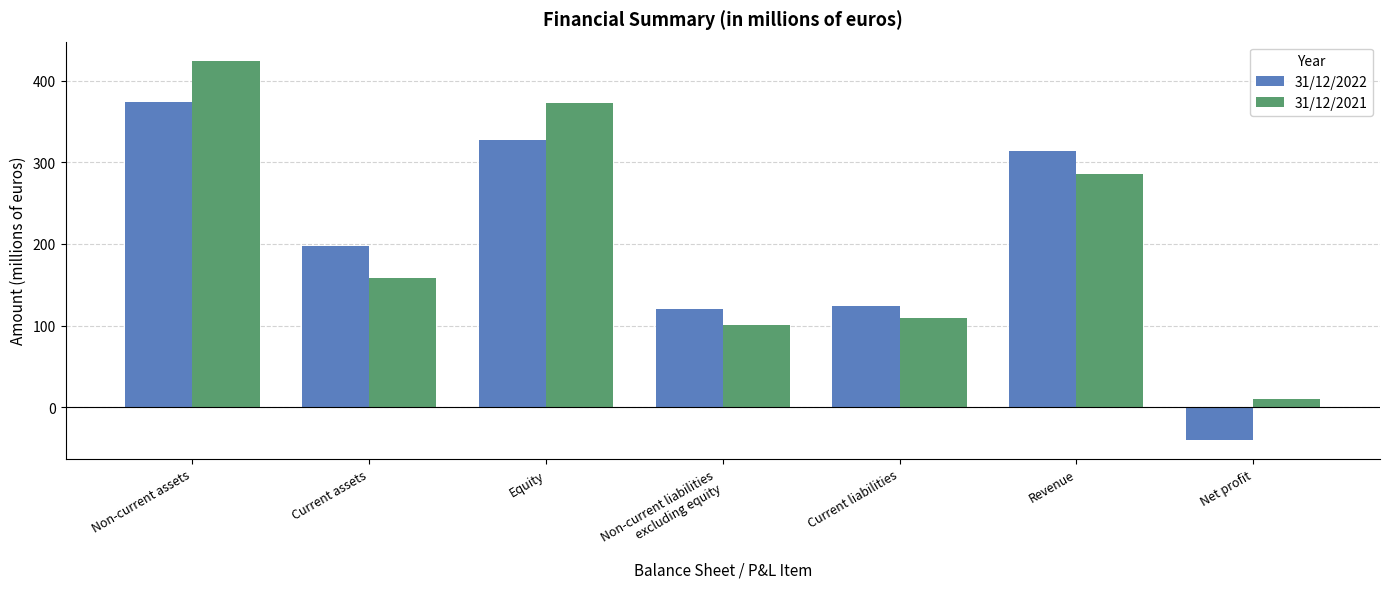

Rank the series at Net profit from lowest to highest value.

31/12/2022, 31/12/2021